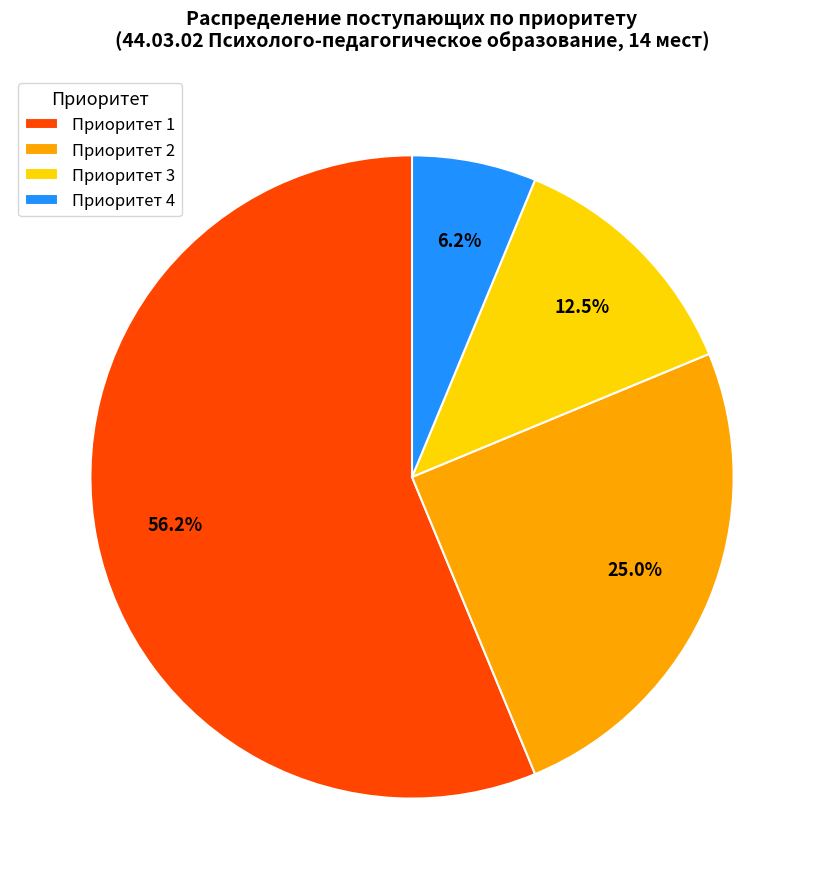

Rank the categories by value from highest to lowest.

Приоритет 1, Приоритет 2, Приоритет 3, Приоритет 4